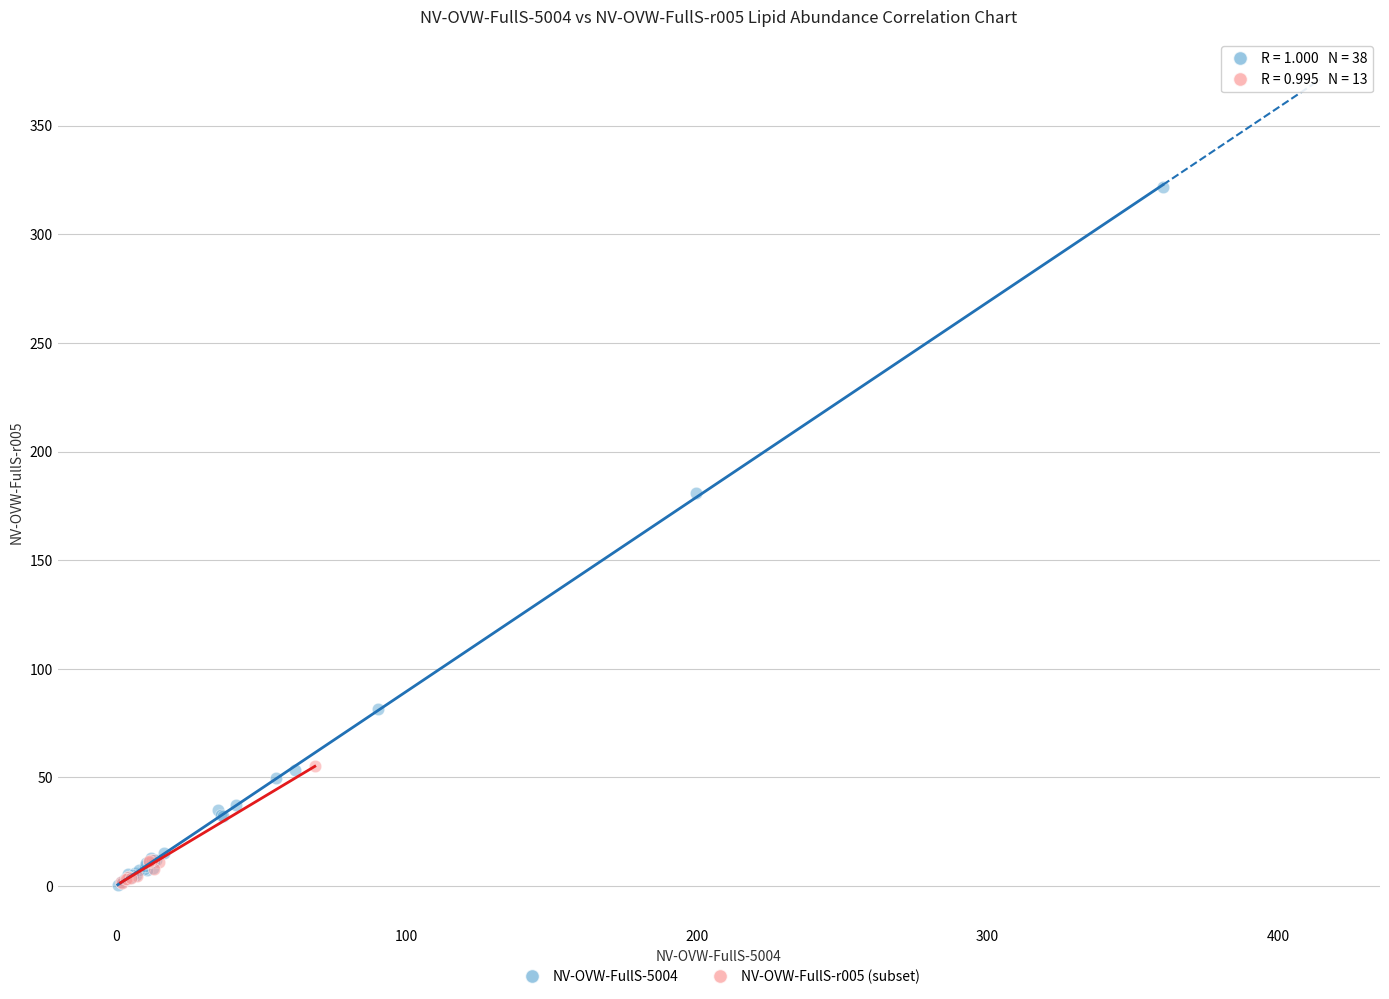

Which series has the widest spread of Y values?

NV-OVW-FullS-5004